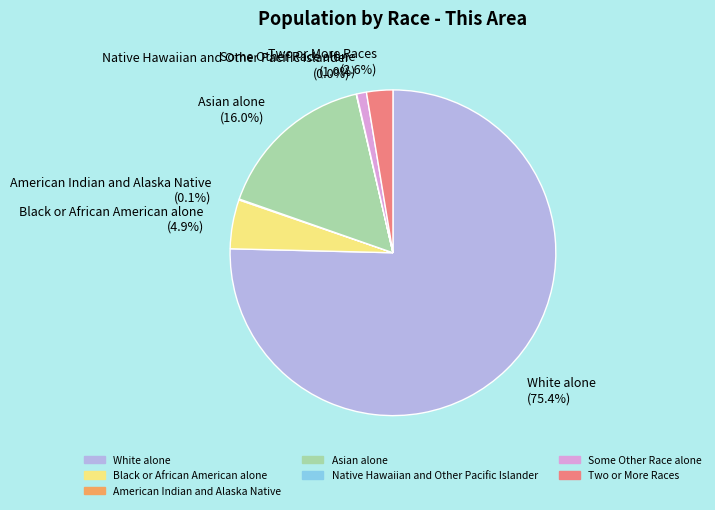

Which category has the biggest portion of the pie?

White alone